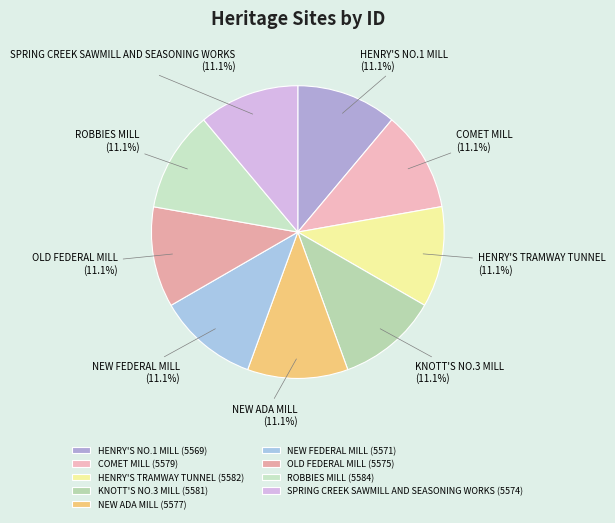

What is the total percentage of NEW FEDERAL MILL and NEW ADA MILL?

22.2%